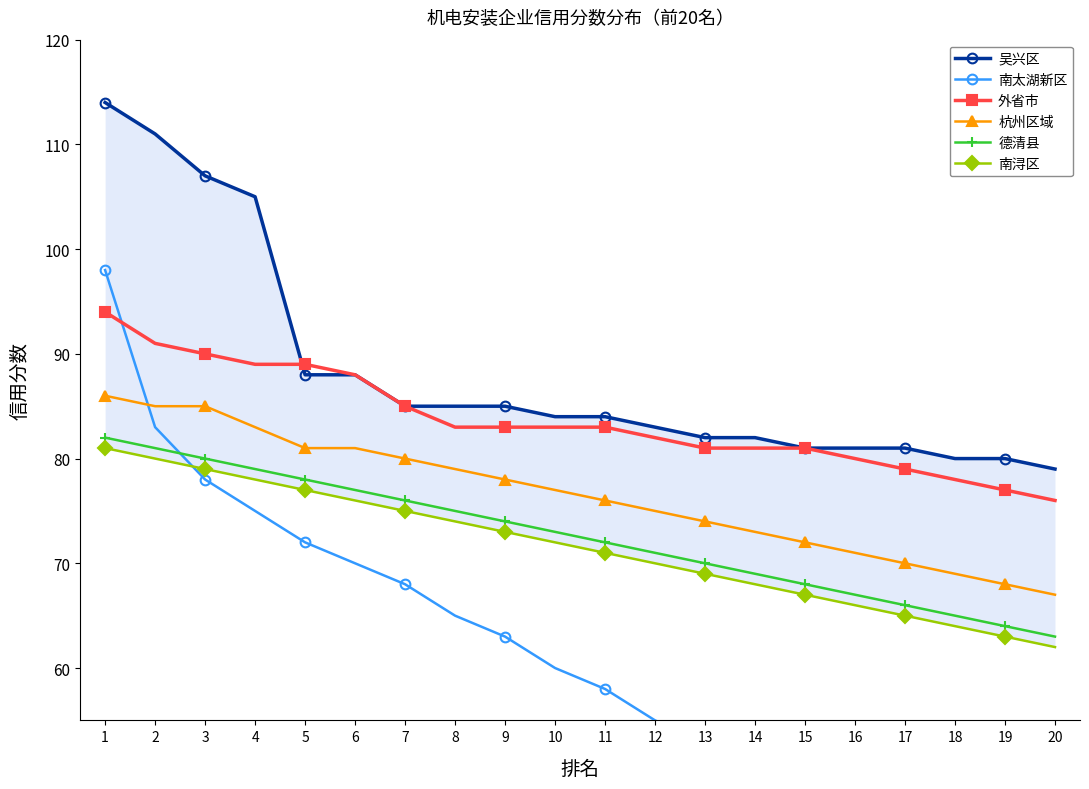

Which category has the highest value across all series?

1